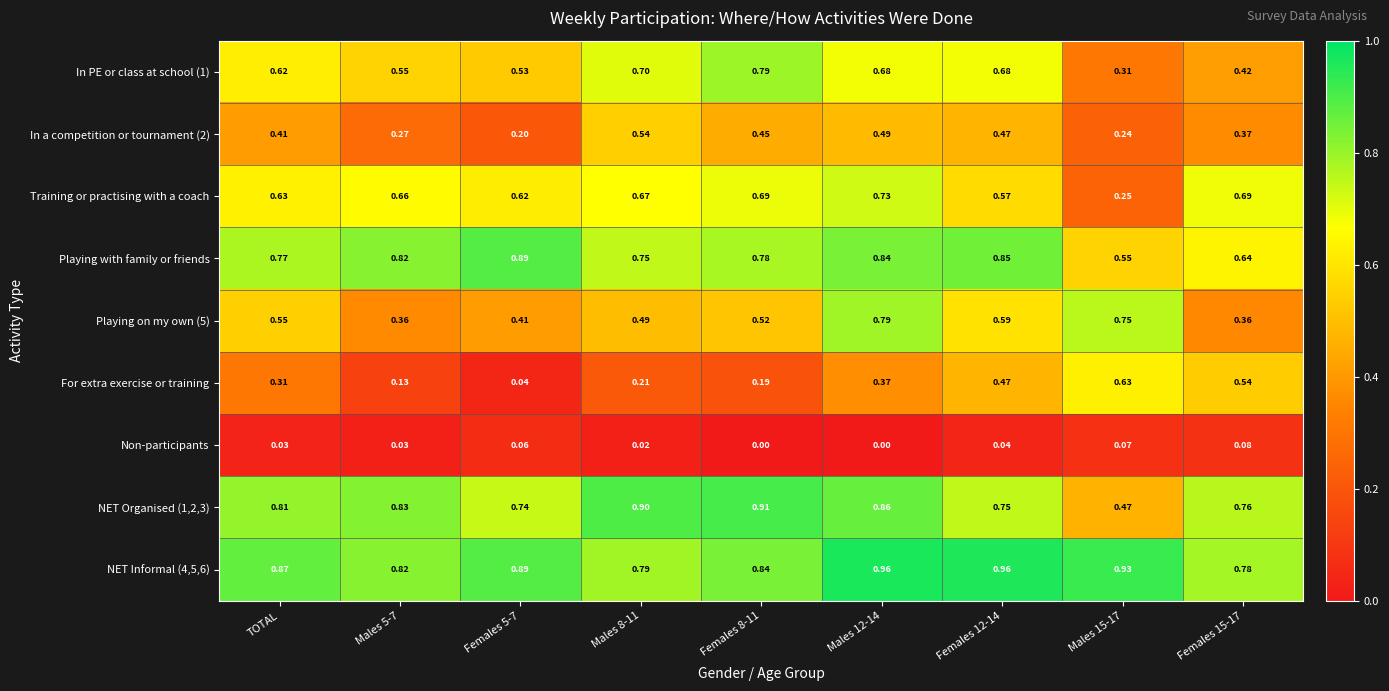

Is the value of Non-participants at Females 12-14 greater than the value of Playing with family or friends at Females 8-11?

No